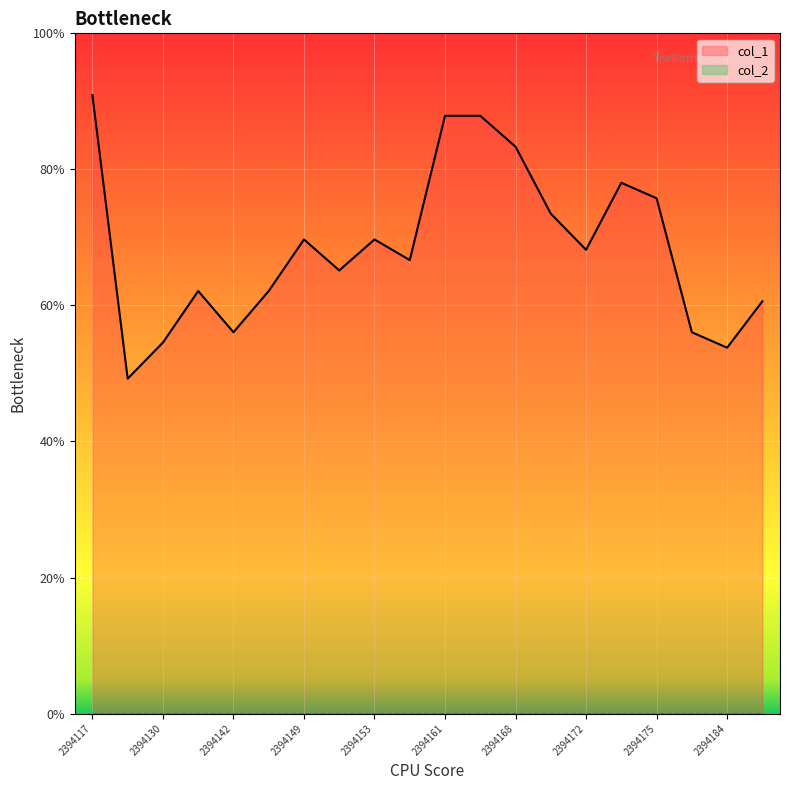

Where is the first local minimum?

2394126